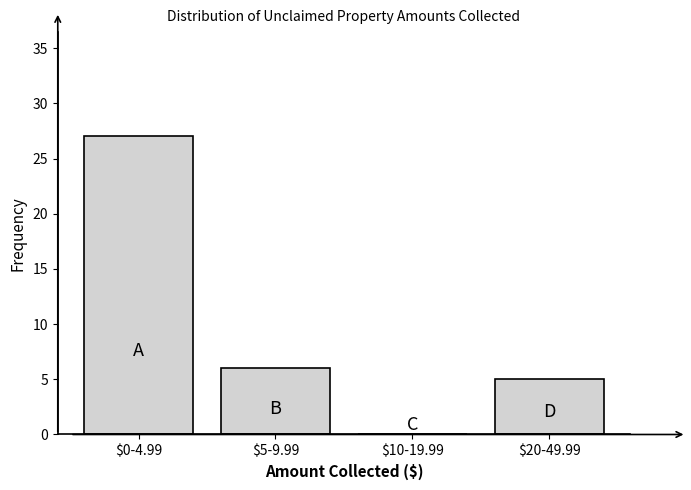

What is the maximum value shown in the chart?

27